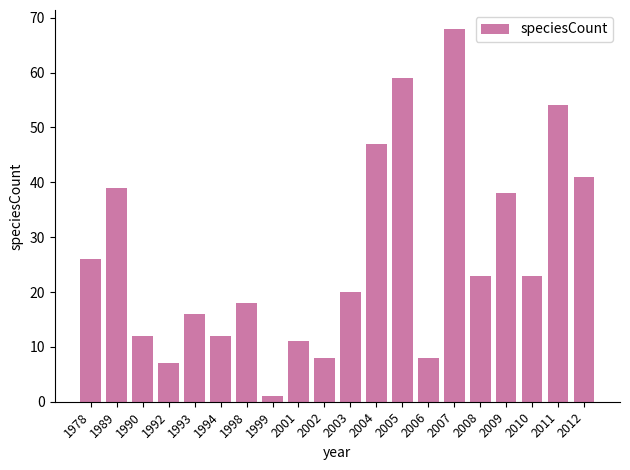

What is the sum of the values at 2007 and 1998?

86